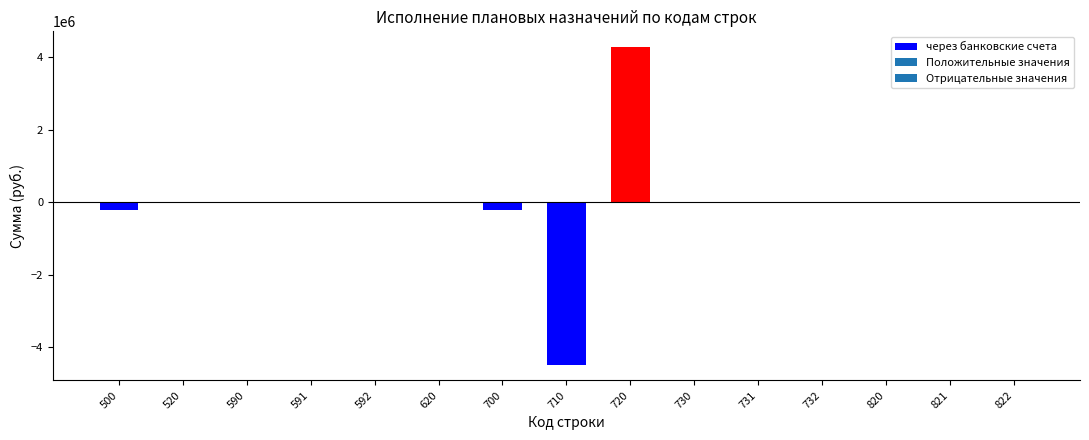

Count the number of categories in the chart.

15